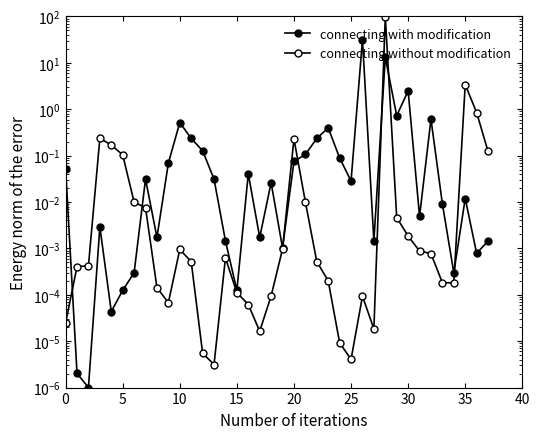

What is the difference between the highest and lowest values at 21?

0.1